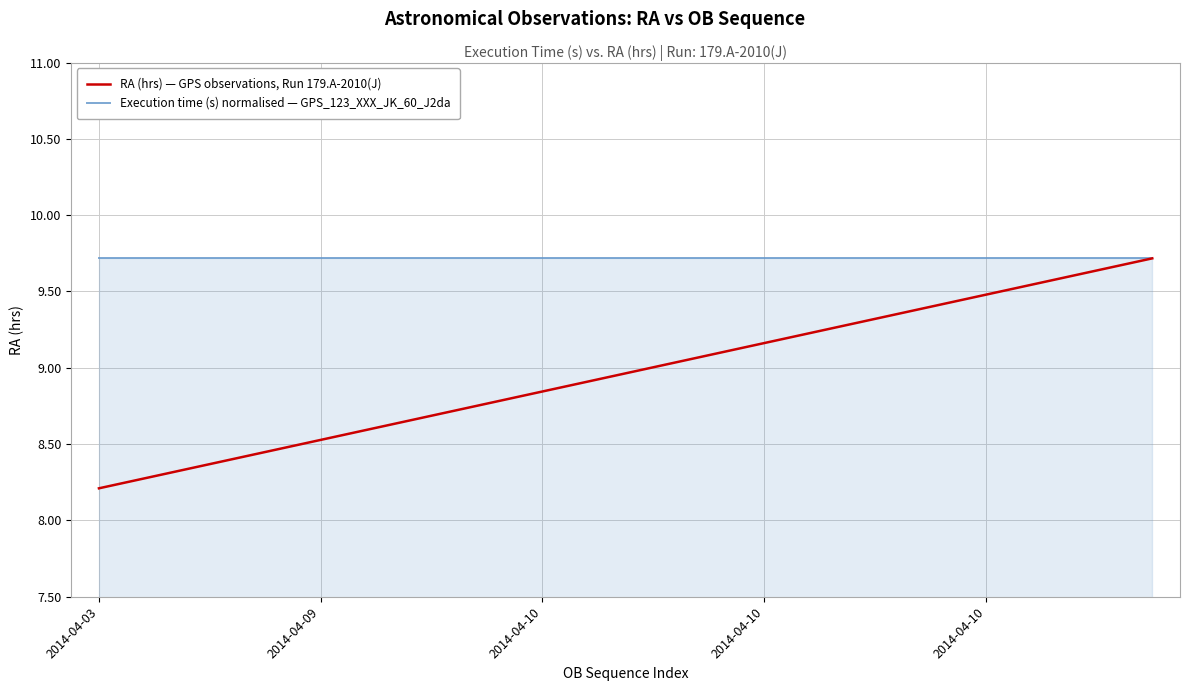

Which series has the largest total across all categories?

Execution time (s) normalised — GPS_123_XXX_JK_60_J2da